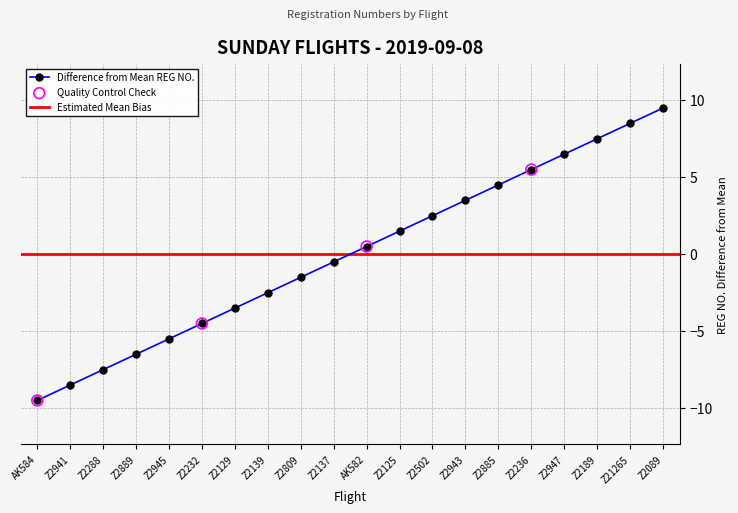

Between Z2236 and Z2885, which is larger?

Z2236